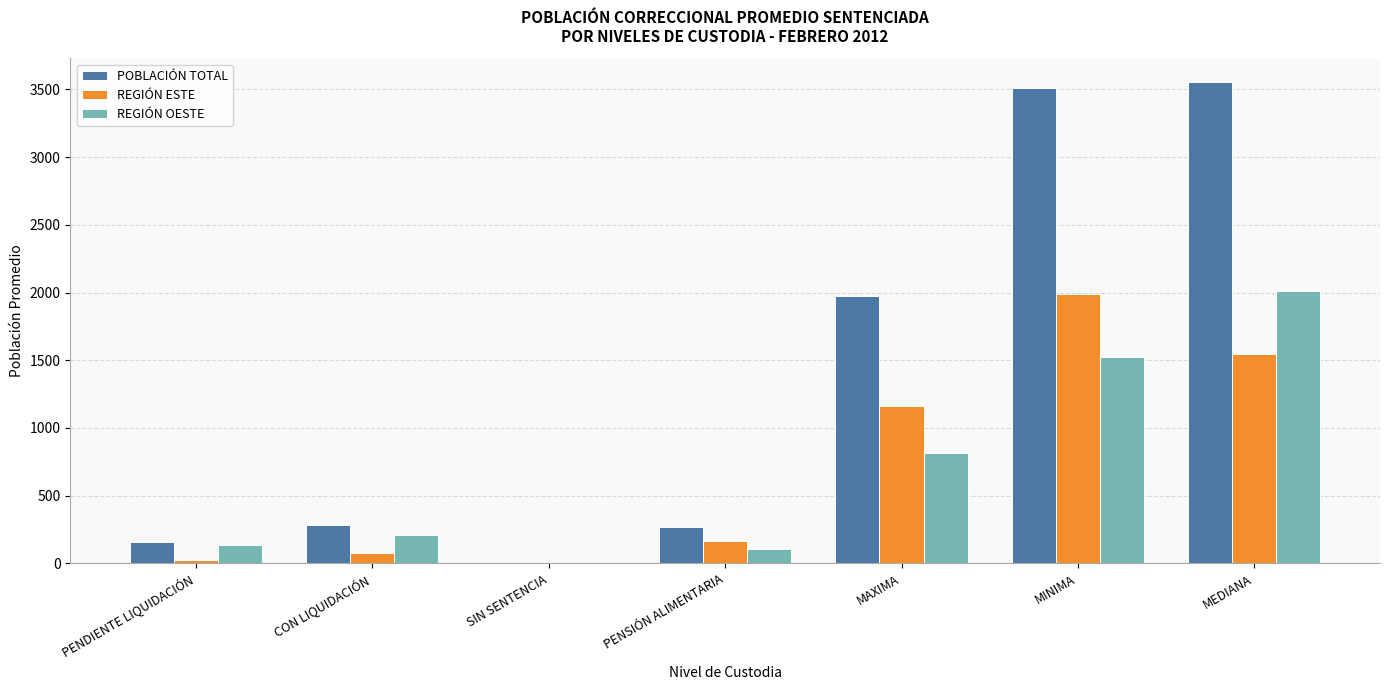

Between SIN SENTENCIA and MEDIANA, which series saw the biggest shift?

POBLACIÓN TOTAL